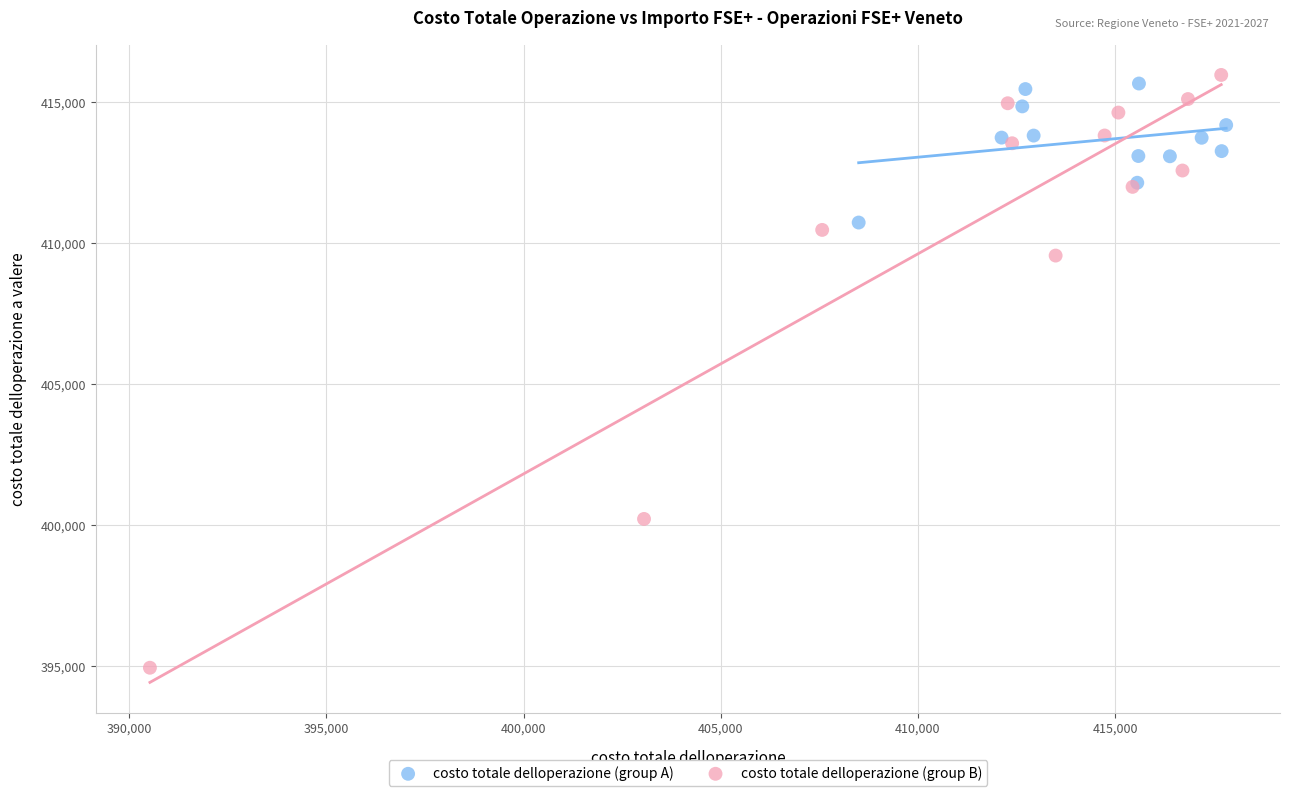

Which series contains the lowest Y value?

costo totale delloperazione (group B)